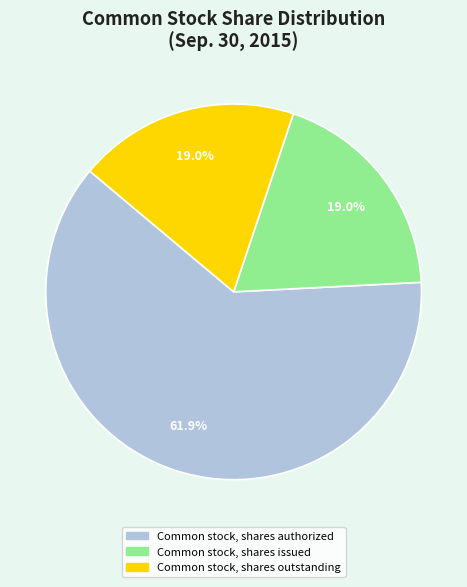

To the nearest percent, what is the difference between the largest and smallest slice percentages?

43%